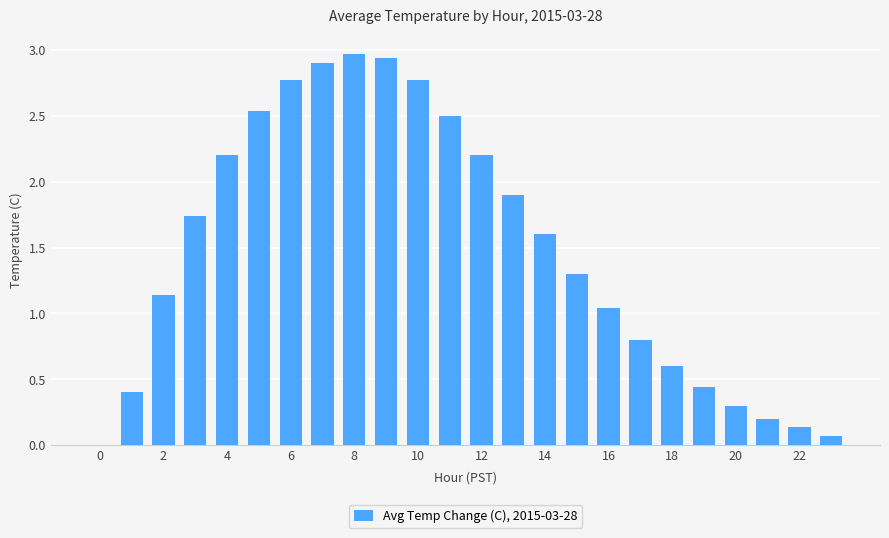

What is the greatest value displayed?

3.0